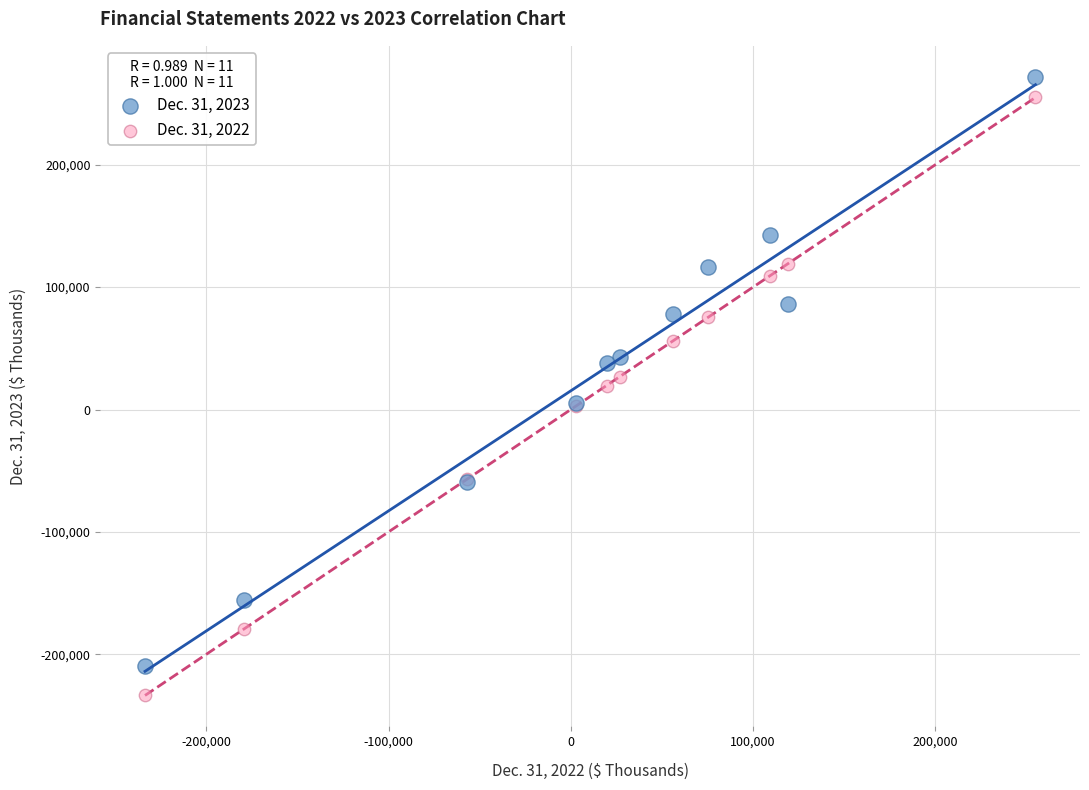

What are all the series names shown in the legend?

Dec. 31, 2023, Dec. 31, 2022